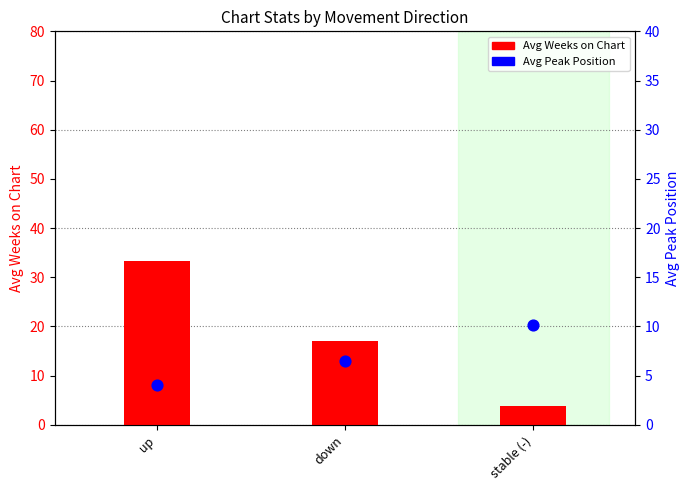

Which series reaches the maximum Y coordinate?

Avg Weeks on Chart